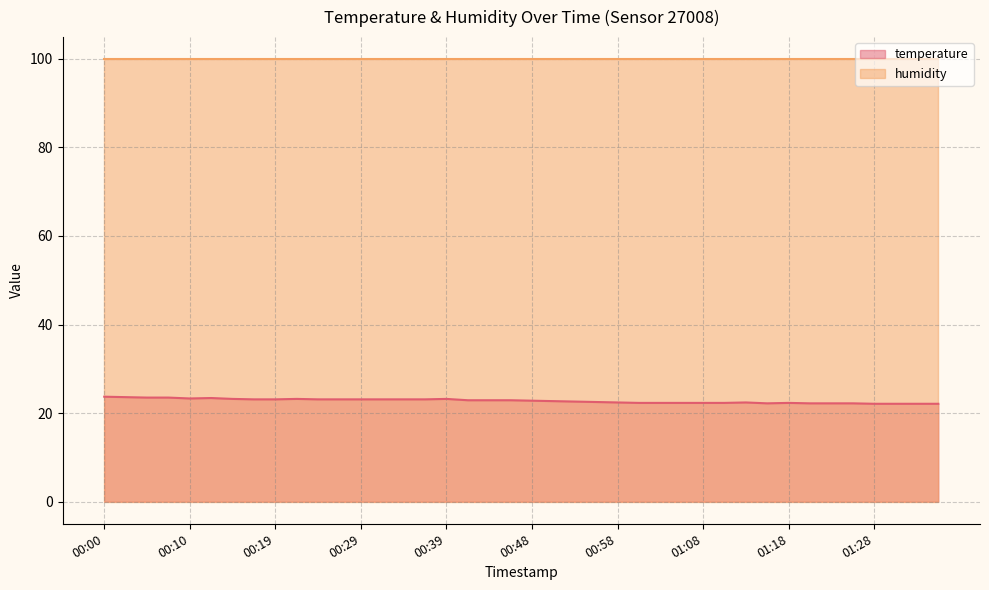

What is the difference between the values at 00:10 and 00:19?

0.2